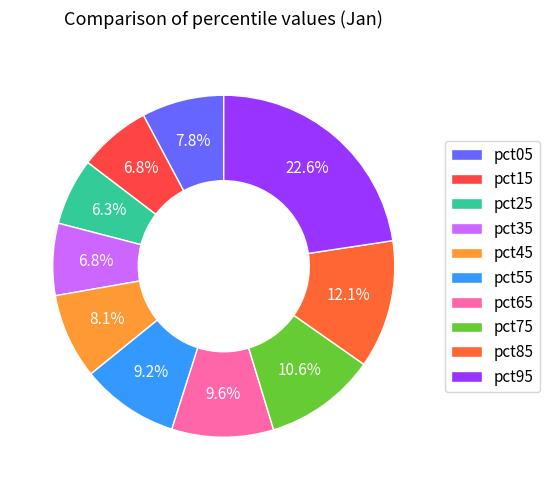

What percentage is the pct85 slice, to the nearest percent?

12%